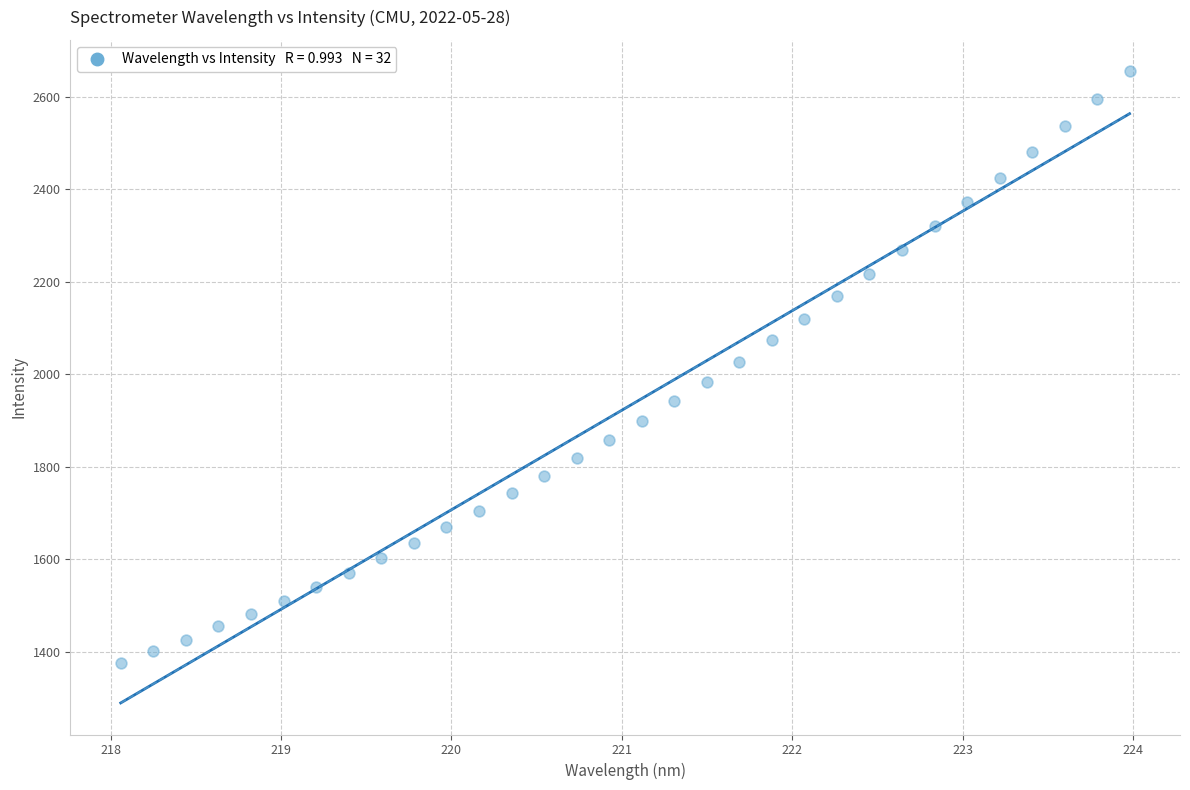

What is the range of Y values (max minus min)?

1277.8